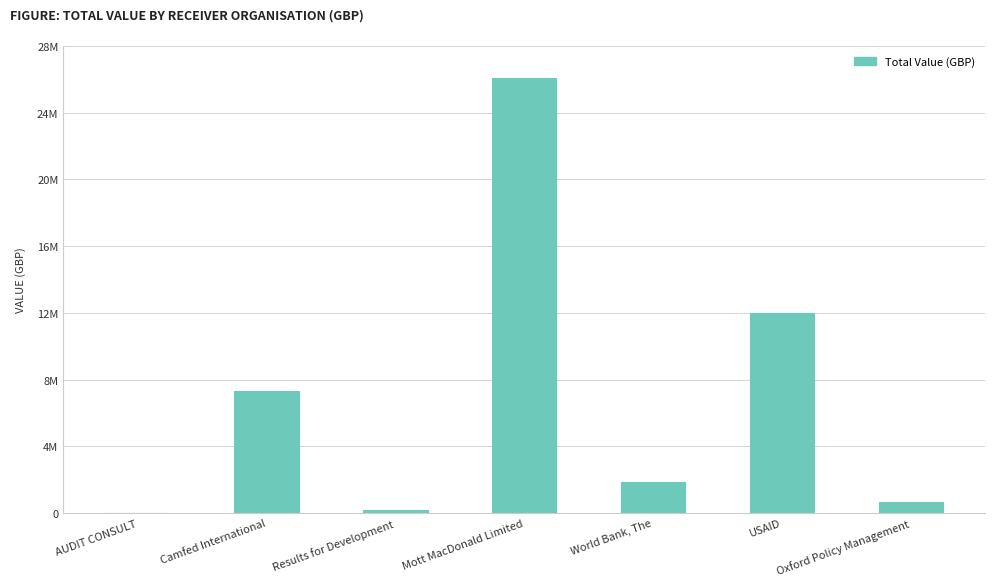

List the labels in order of value, smallest first.

AUDIT CONSULT, Results for Development, Oxford Policy Management, World Bank, The, Camfed International, USAID, Mott MacDonald Limited